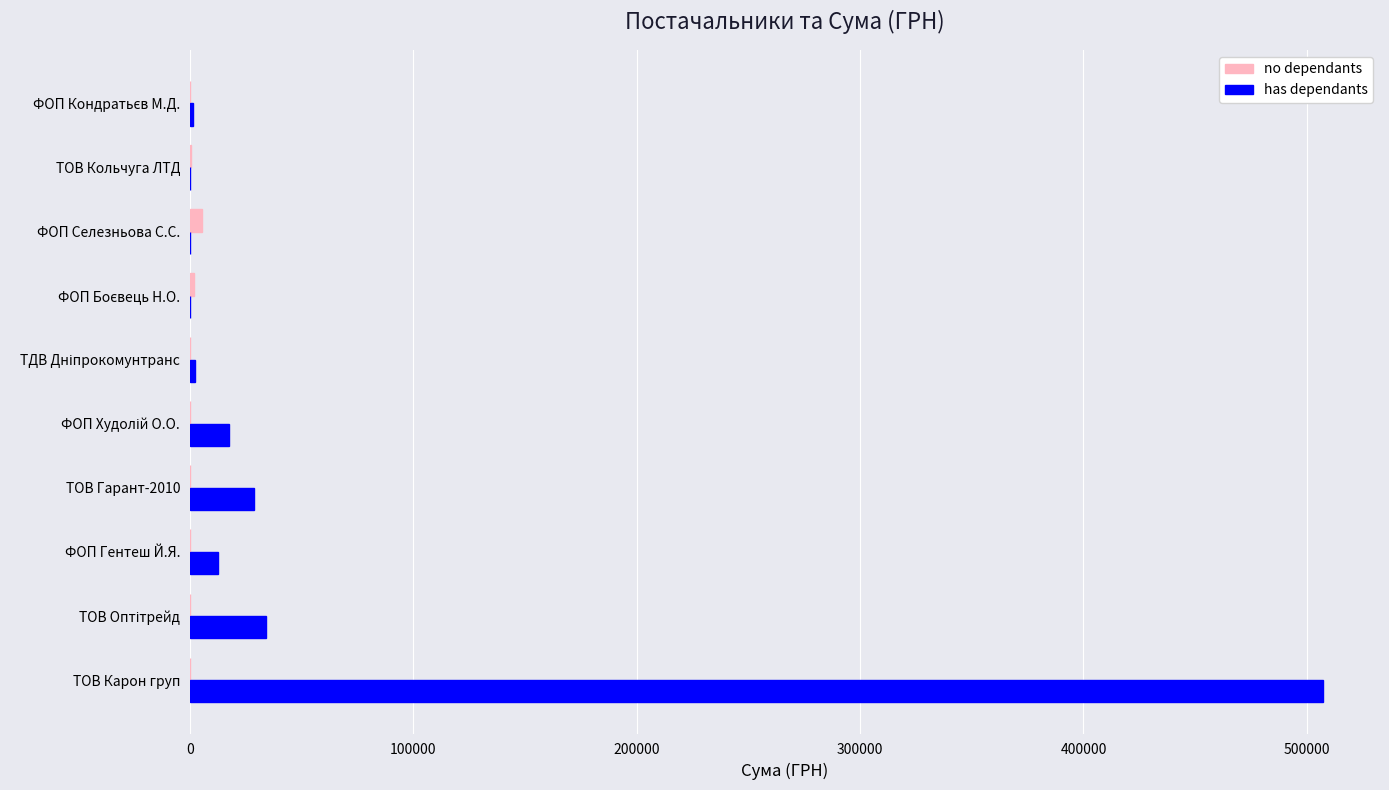

What is the average value of the has dependants series?

60374.2